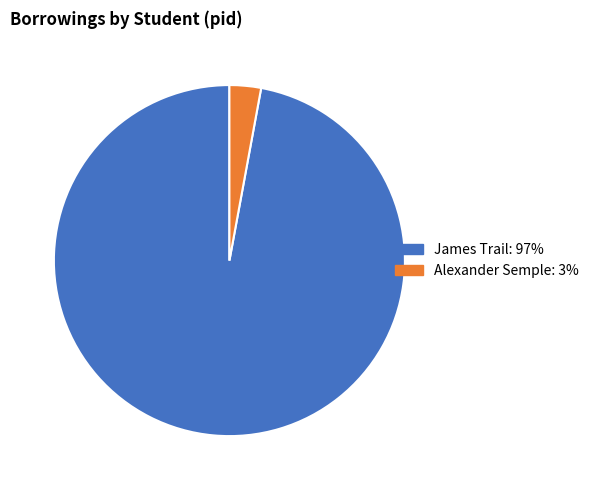

Is there any slice that represents more than half of the pie?

Yes